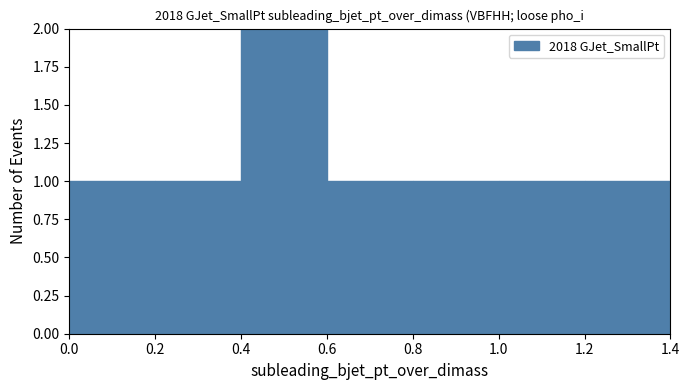

Which range on the x-axis has the tallest bar?

0.4 to 0.6